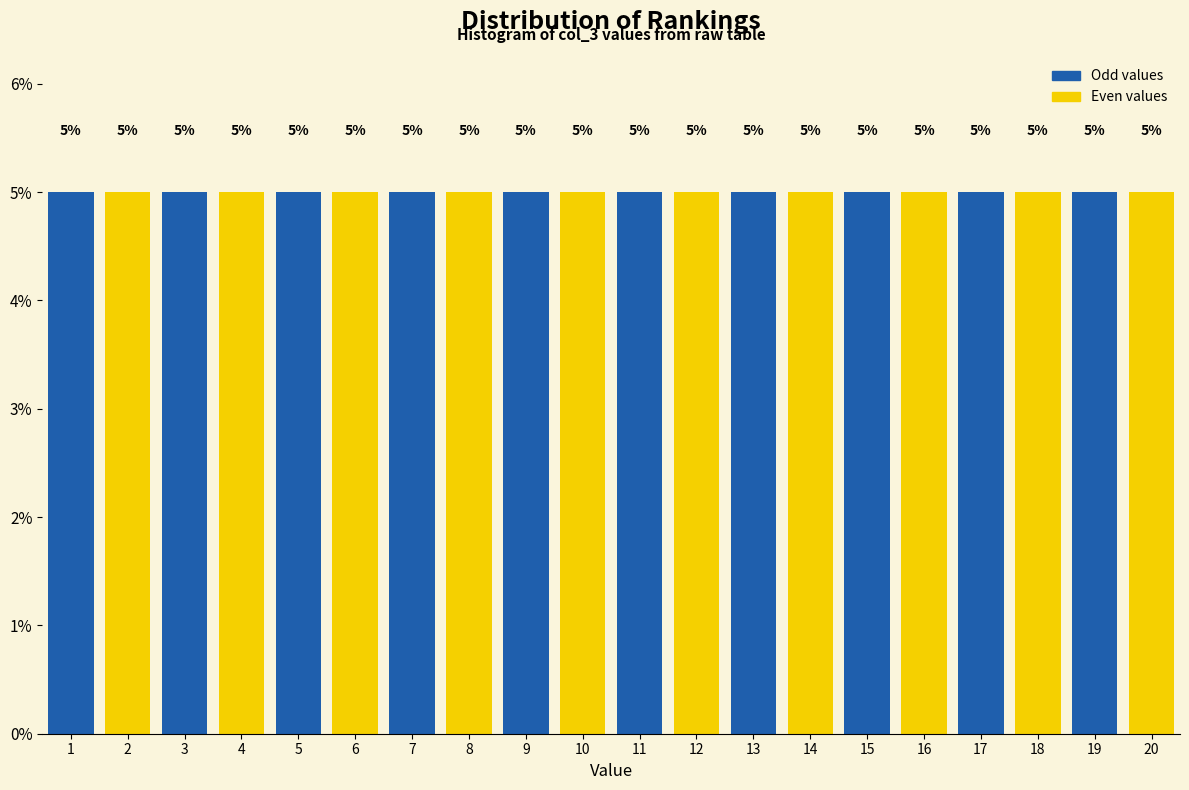

Reading left to right, list every bar in this chart as the range it spans on the x-axis followed by its height.

0.5 to 1.5: 5
1.5 to 2.5: 5
2.5 to 3.5: 5
3.5 to 4.5: 5
4.5 to 5.5: 5
5.5 to 6.5: 5
6.5 to 7.5: 5
7.5 to 8.5: 5
8.5 to 9.5: 5
9.5 to 10.5: 5
10.5 to 11.5: 5
11.5 to 12.5: 5
12.5 to 13.5: 5
13.5 to 14.5: 5
14.5 to 15.5: 5
15.5 to 16.5: 5
16.5 to 17.5: 5
17.5 to 18.5: 5
18.5 to 19.5: 5
19.5 to 20.5: 5